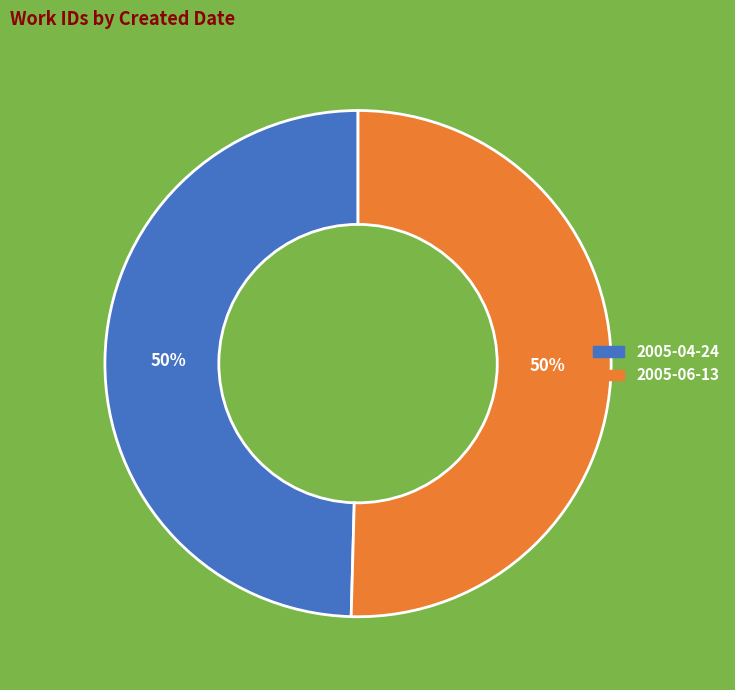

True or false: 2005-06-13 accounts for 50% of the total.

True